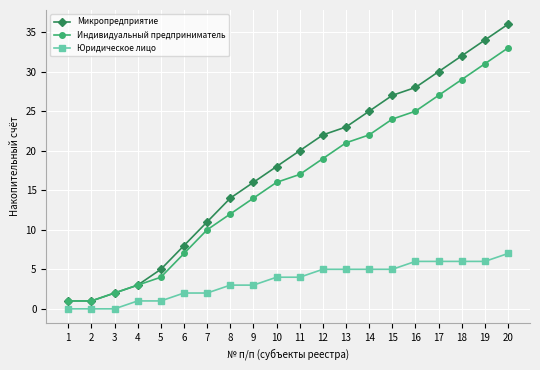

What is the difference between the maximum and minimum values in the Юридическое лицо series?

7